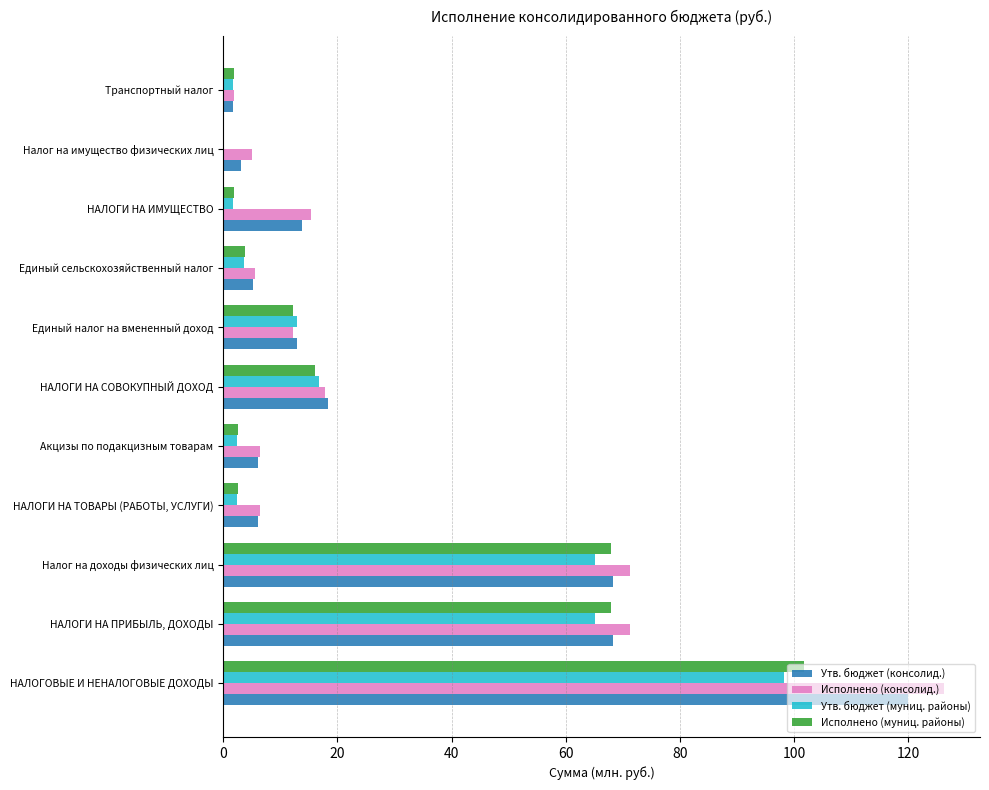

What value does the Утв. бюджет (муниц. районы) series have at Единый налог на вмененный доход?

13.0